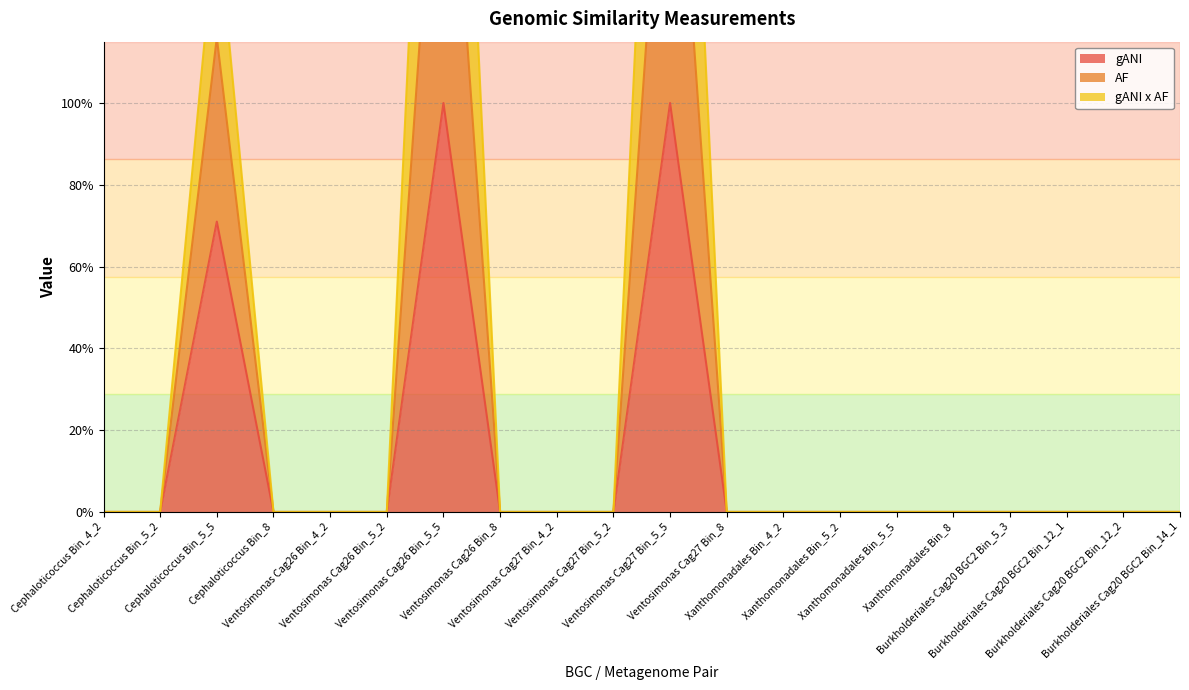

Reading left to right, transcribe all the data shown in this chart.

gANI: 0.0	0.0	0.7	0.0	0.0	0.0	1.0	0.0	0.0	0.0	1.0	0.0	0.0	0.0	0.0	0.0	0.0	0.0	0.0	0.0
AF: 0.0	0.0	1.5	0.0	0.0	0.0	3.0	0.0	0.0	0.0	3.0	0.0	0.0	0.0	0.0	0.0	0.0	0.0	0.0	0.0
gANI x AF: 0.0	0.0	1.2	0.0	0.0	0.0	2.0	0.0	0.0	0.0	2.0	0.0	0.0	0.0	0.0	0.0	0.0	0.0	0.0	0.0